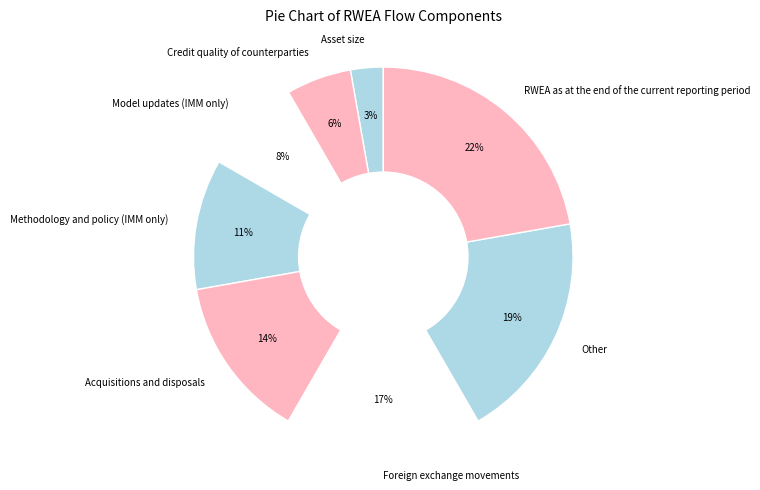

Is RWEA as at the end of the current reporting period the majority of the pie?

No